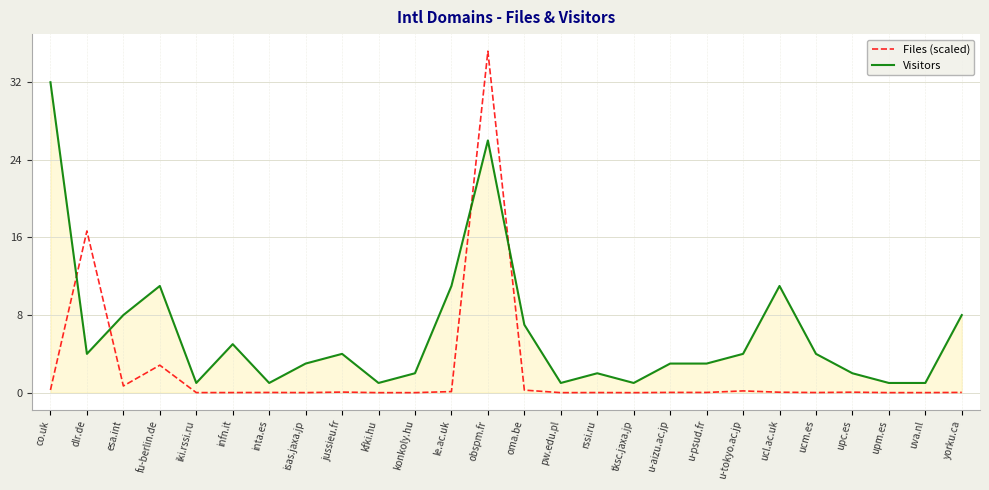

What is the average value of the Files (scaled) series?

2.2